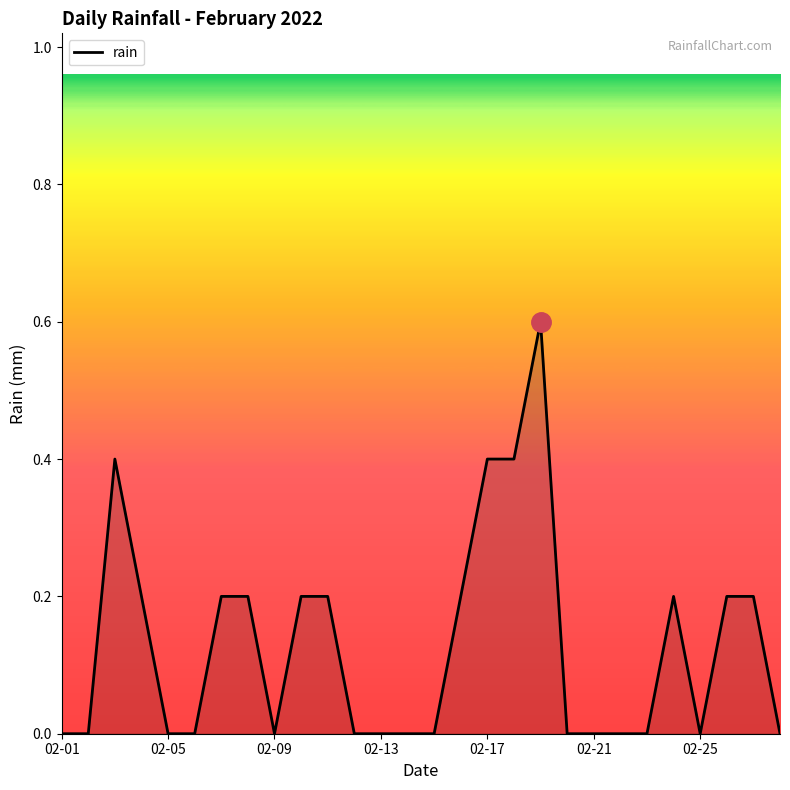

How many series are shown in this chart?

1